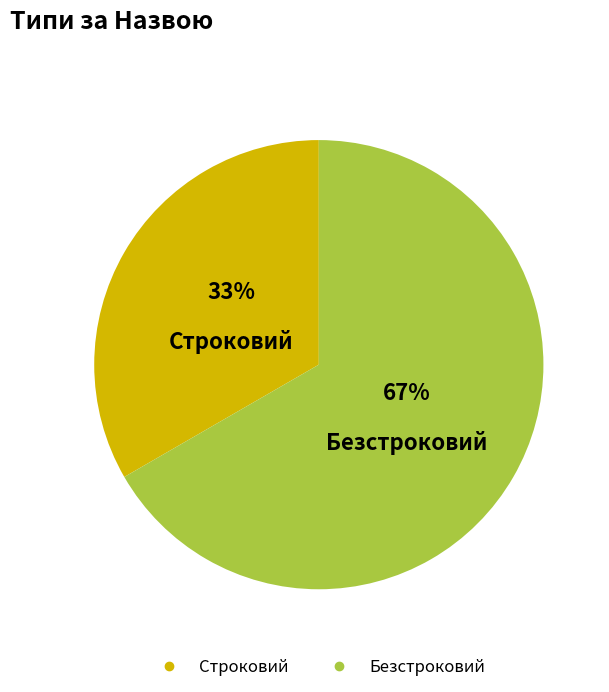

Combined, do Строковий and Безстроковий account for over 50%?

Yes